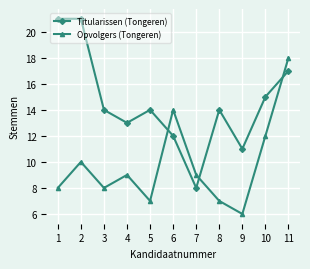

Between which two adjacent categories do Titularissen (Tongeren) and Opvolgers (Tongeren) first intersect?

5 and 6